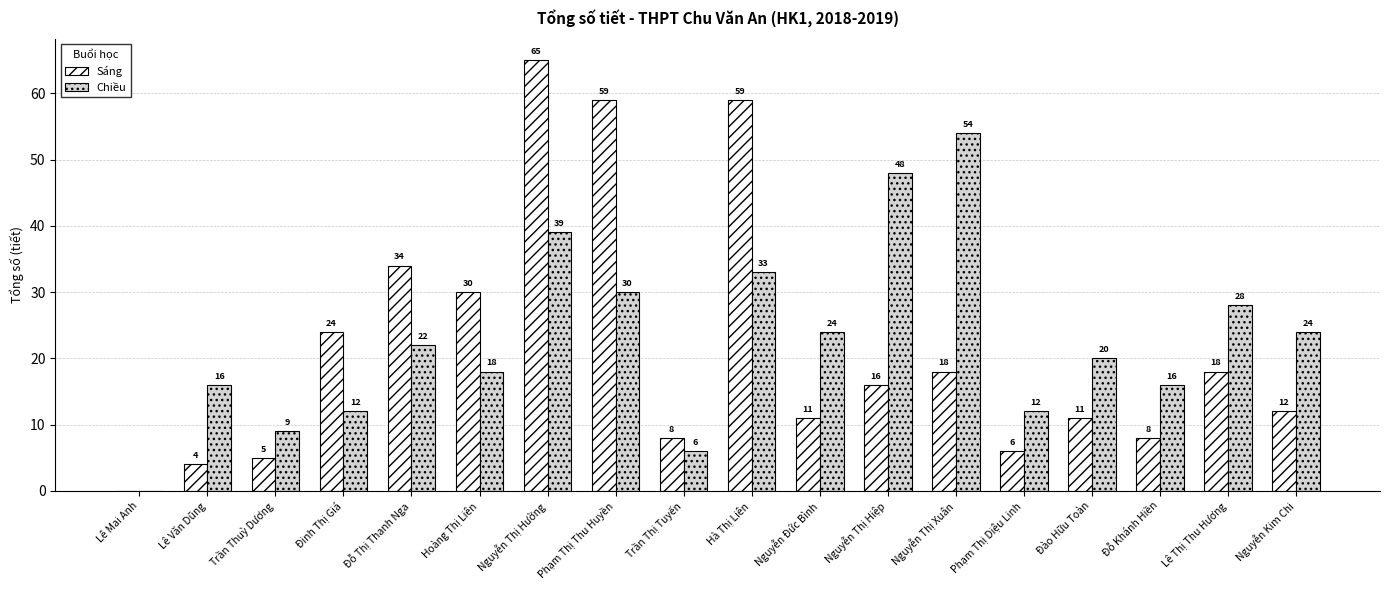

Reading left to right, list all the values displayed in this chart.

Sáng: 0	4	5	24	34	30	65	59	8	59	11	16	18	6	11	8	18	12
Chiều: 0	16	9	12	22	18	39	30	6	33	24	48	54	12	20	16	28	24